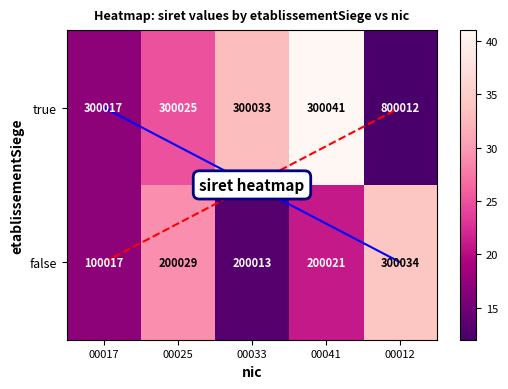

At which category is the sum across all series the highest?

00012